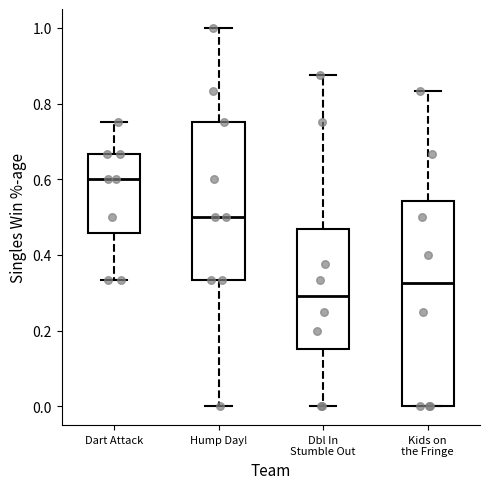

Where is the upper edge of the box for Kids on the Fringe on the y-axis? The values are not printed on the chart, so give them approximately, as read against the axis.

0.54